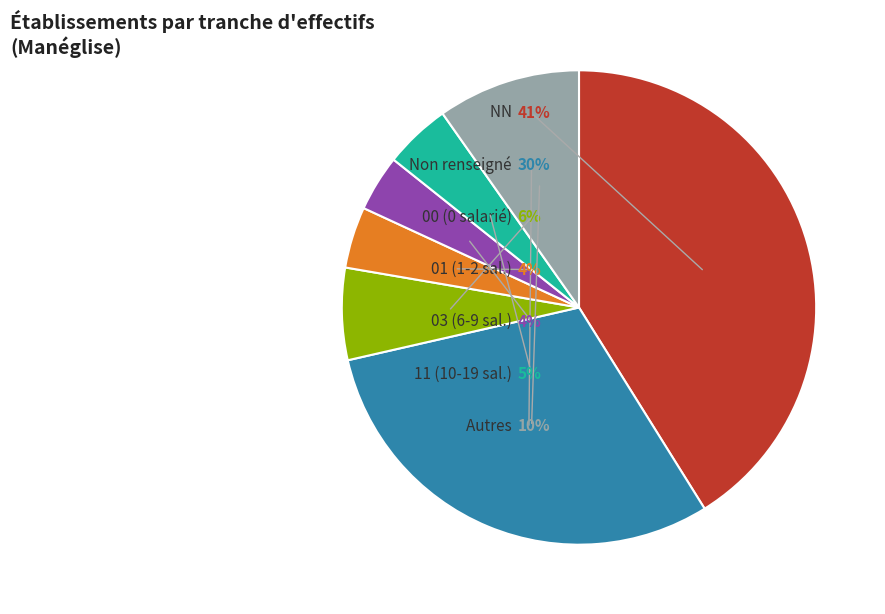

The 03 slice represents 1% of the pie. True or false?

False